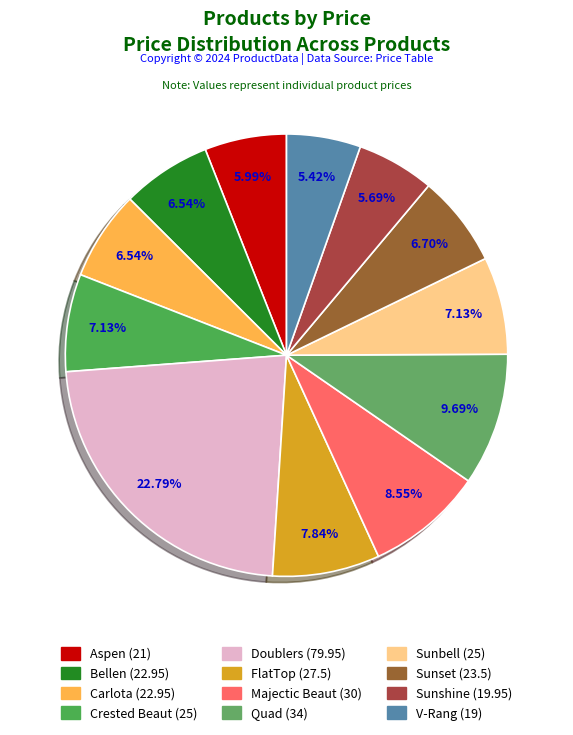

Rank the categories by value from highest to lowest.

Doublers, Quad, Majectic Beaut, FlatTop, Crested Beaut, Sunbell, Sunset, Bellen, Carlota, Aspen, Sunshine, V-Rang